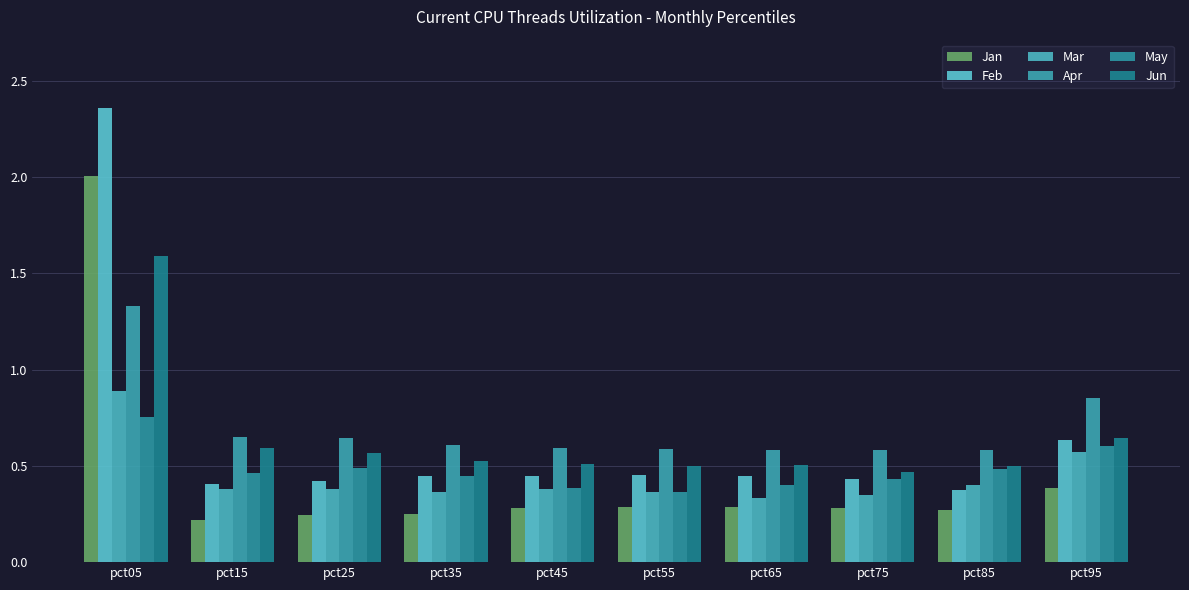

Does the chart contain any negative values?

No